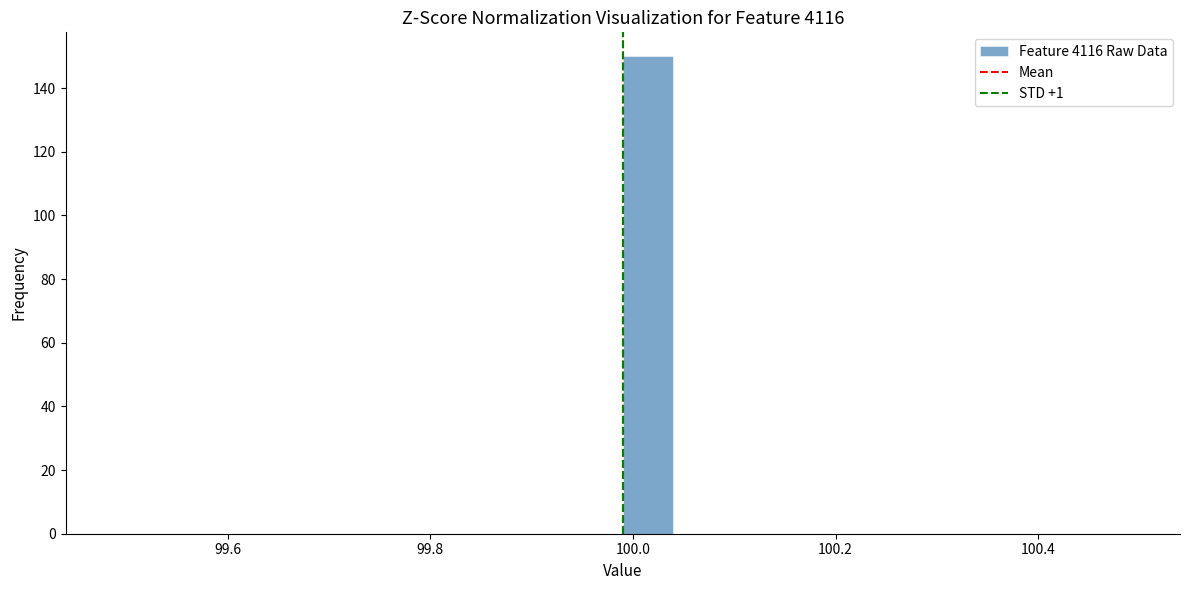

Read against the x-axis, roughly where is the centre of the tallest bar?

100.02